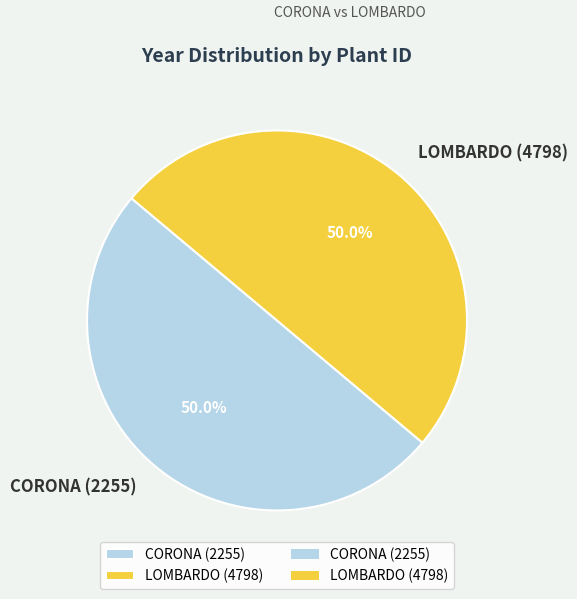

To the nearest percent, what portion does LOMBARDO (4798) represent?

50%